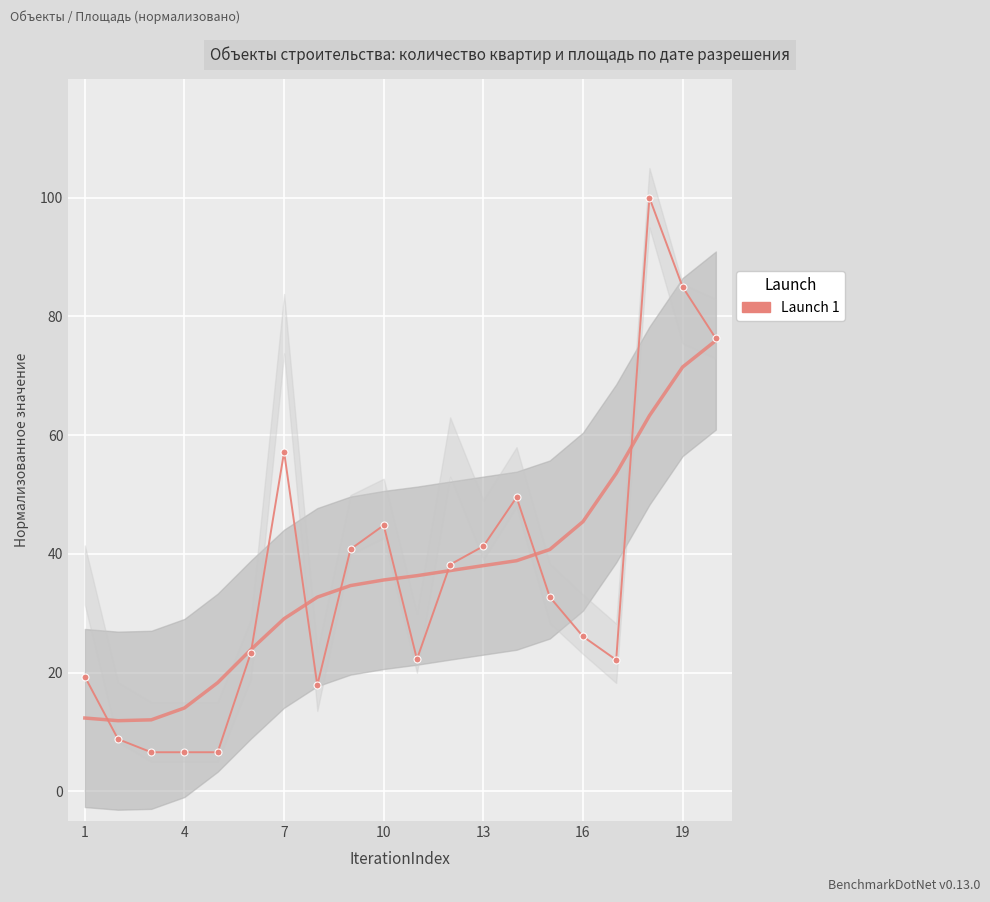

How many points are lower than both their immediate neighbors (excluding endpoints)?

3